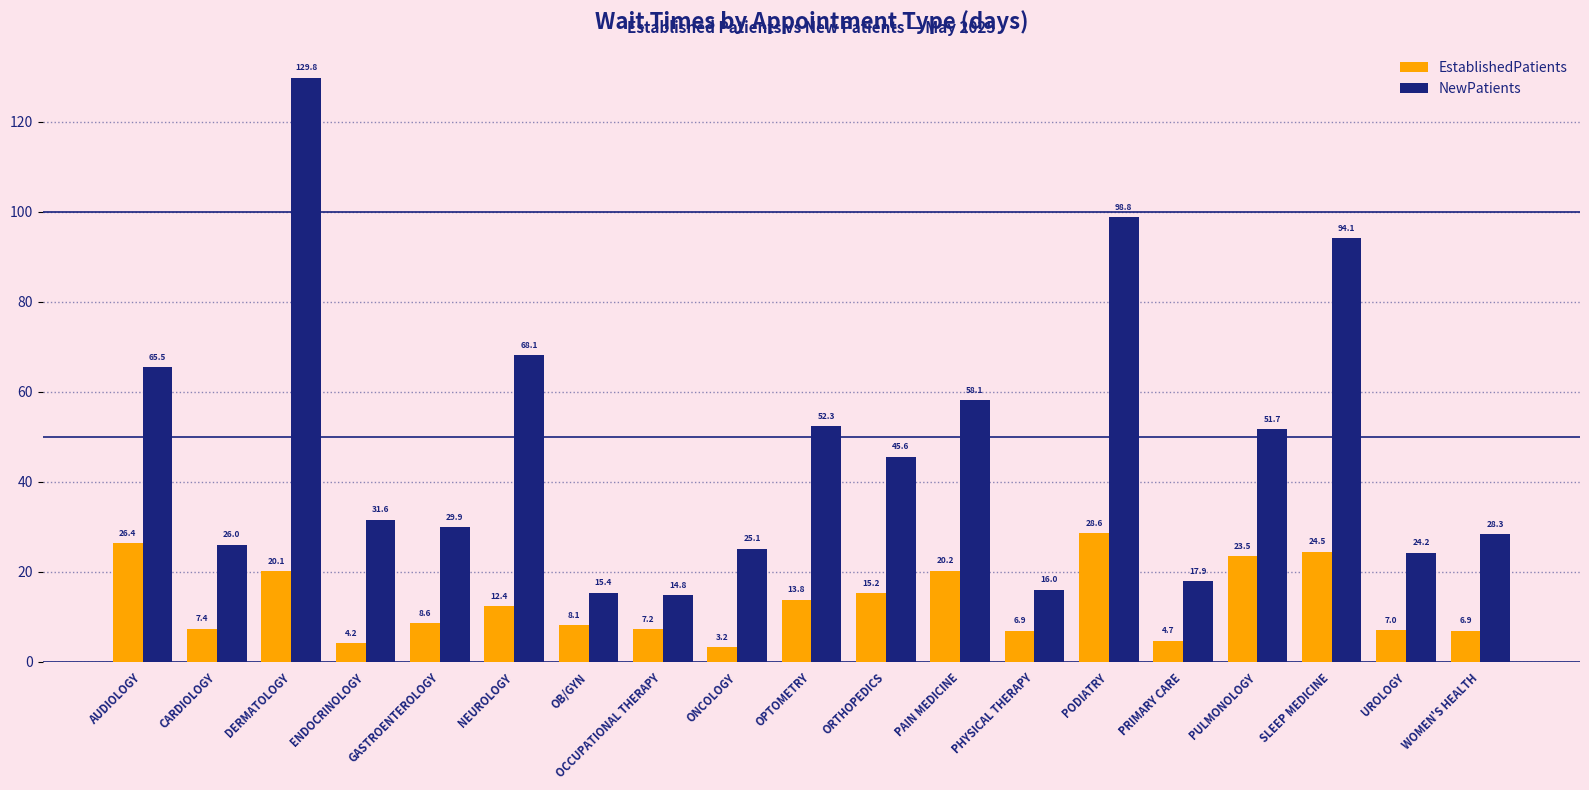

How many bars are there in total?

38